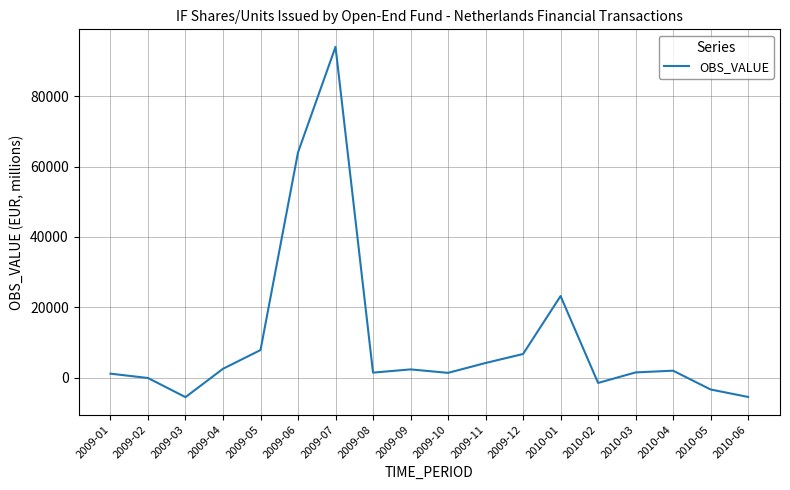

What is the maximum value shown in the chart?

94068